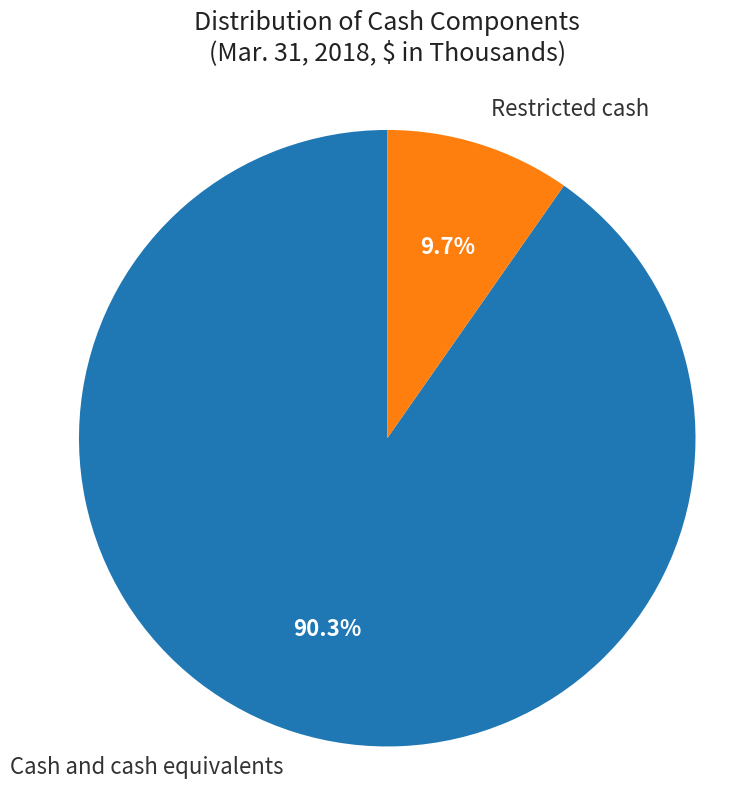

Count the number of slices in the pie.

2